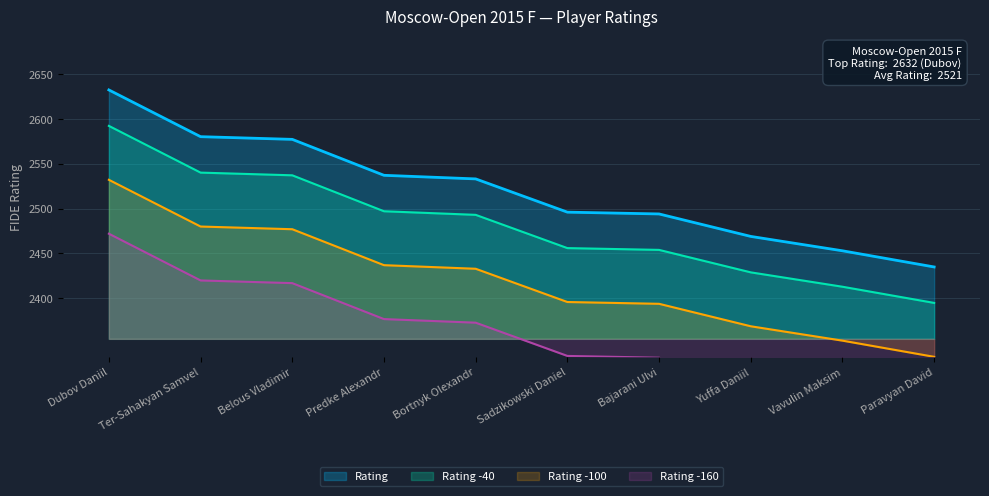

What is the ratio of the value at Belous Vladimir to the value at Bortnyk Olexandr?

1.0